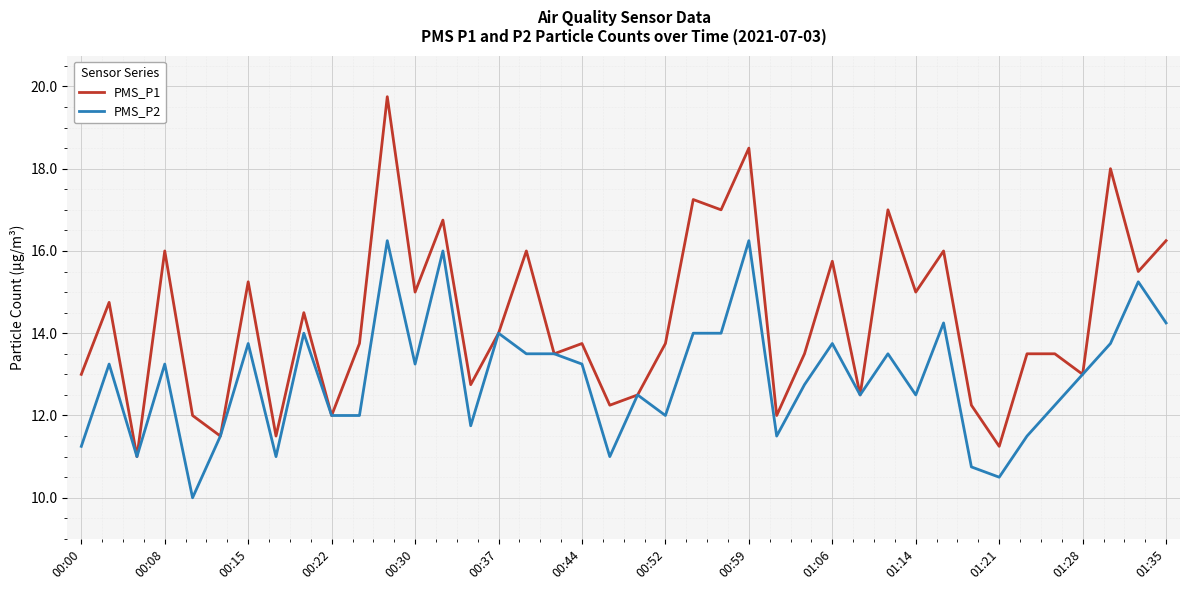

Rank the series by their maximum value, from highest to lowest.

PMS_P1, PMS_P2